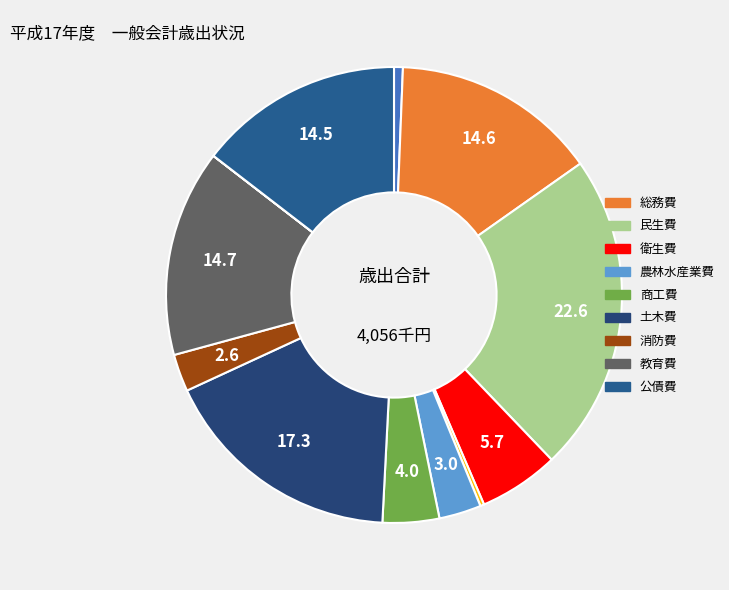

To the nearest percent, what is the difference between the largest and smallest slice percentages?

23%